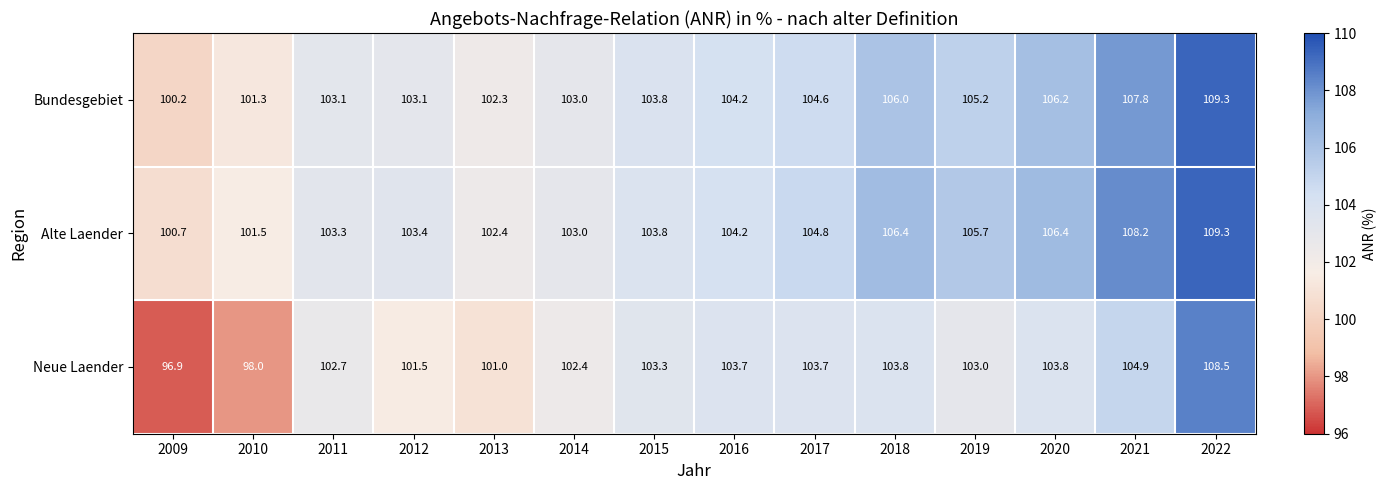

What is the average value of the Bundesgebiet series?

104.3